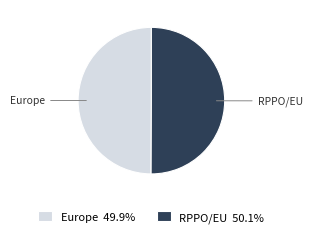

What is the ratio of the value at Europe 49.9% to the value at RPPO/EU 50.1%?

1.0